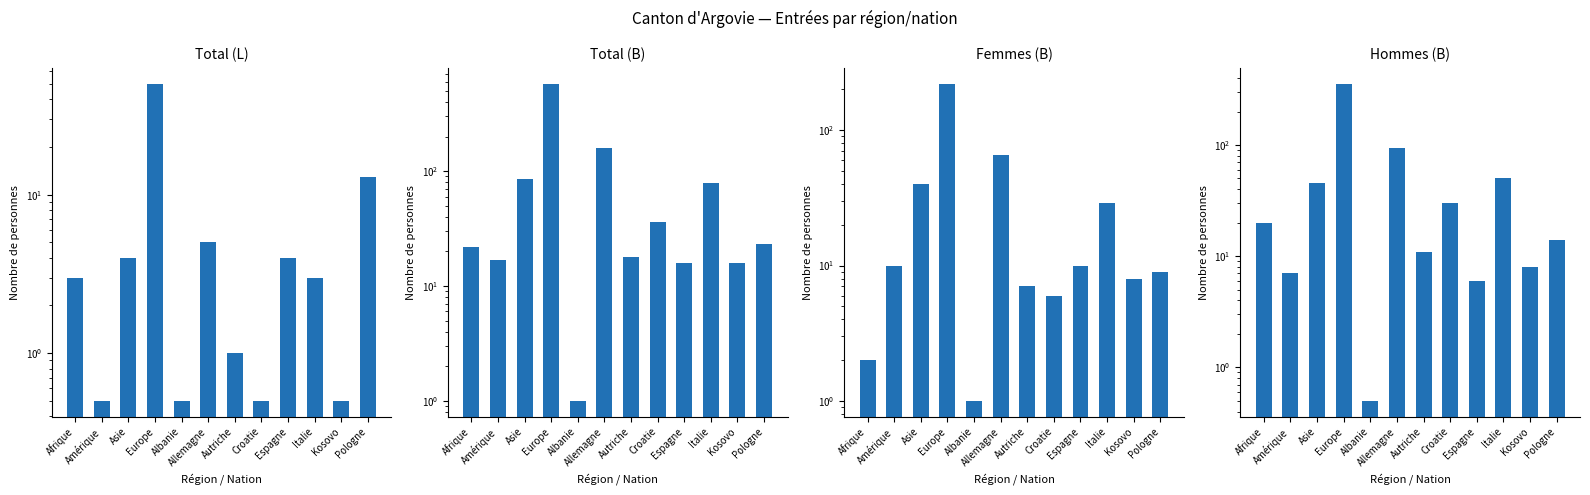

Reading right to left, list all the values displayed in this chart.

Total (L): 13.0	0.5	3.0	4.0	0.5	1.0	5.0	0.5	50.0	4.0	0.5	3.0
Total (B): 23.0	16.0	79.0	16.0	36.0	18.0	159.0	1.0	575.0	86.0	17.0	22.0
Femmes (B): 9.0	8.0	29.0	10.0	6.0	7.0	65.0	1.0	220.0	40.0	10.0	2.0
Hommes (B): 14.0	8.0	50.0	6.0	30.0	11.0	94.0	0.5	355.0	46.0	7.0	20.0